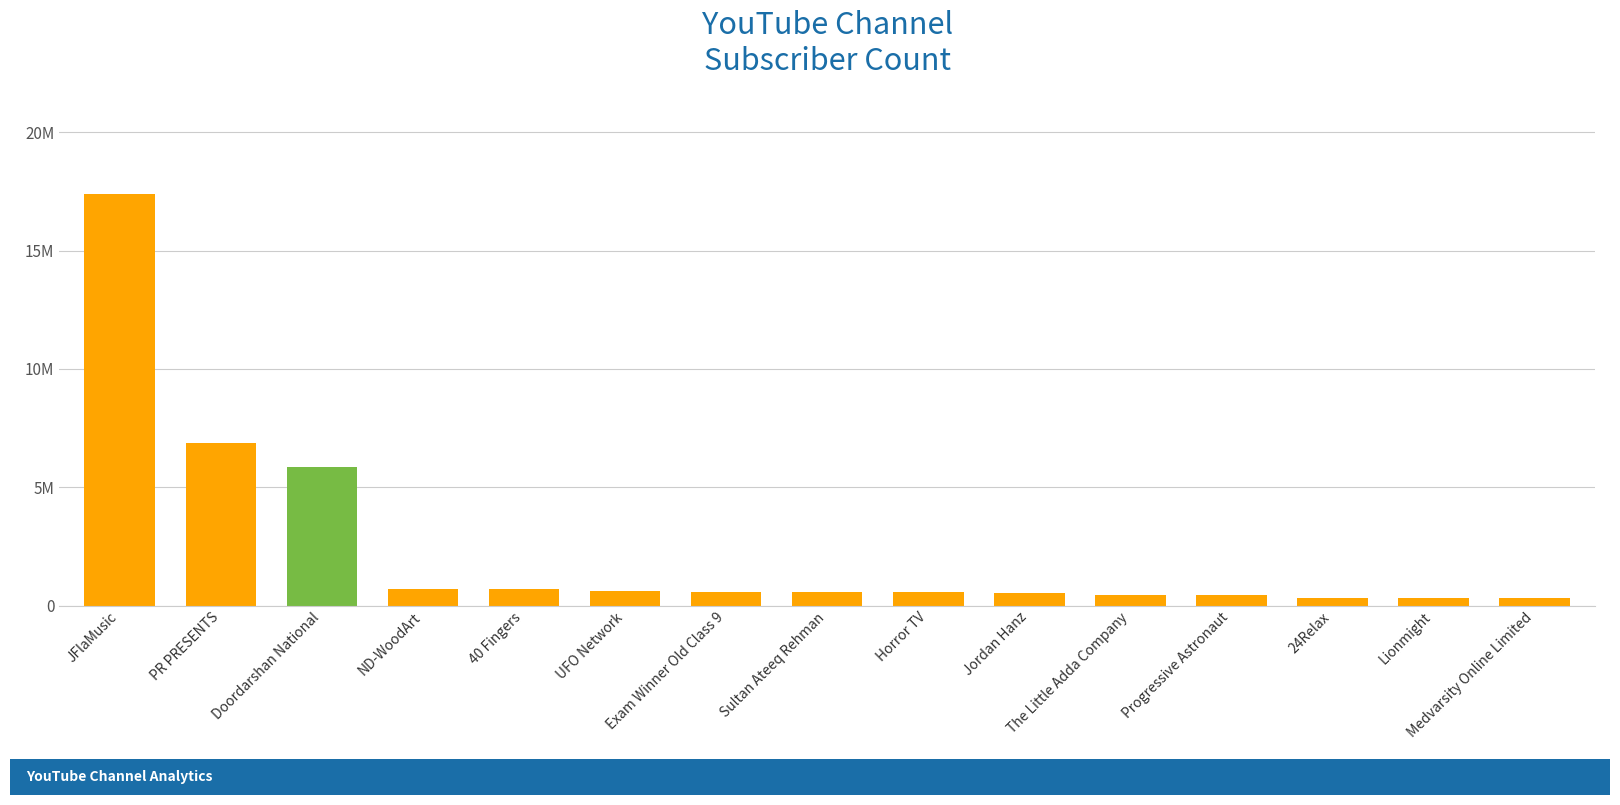

Where is the data nearest to the value 8856500?

PR PRESENTS